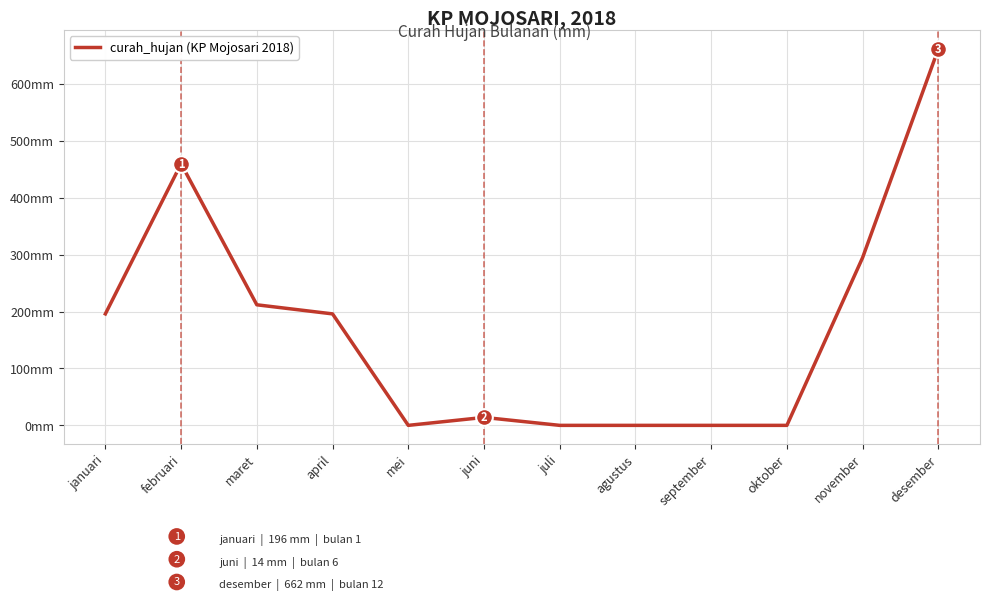

List the labels in order of value, smallest first.

mei, juli, agustus, september, oktober, juni, januari, april, maret, november, februari, desember